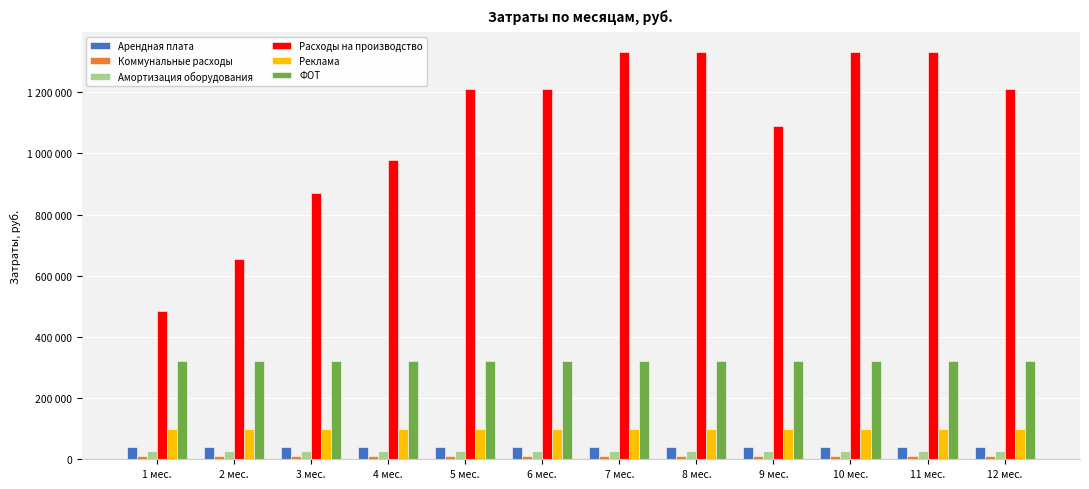

Which series changed the most between 10 мес. and 11 мес.?

Арендная плата